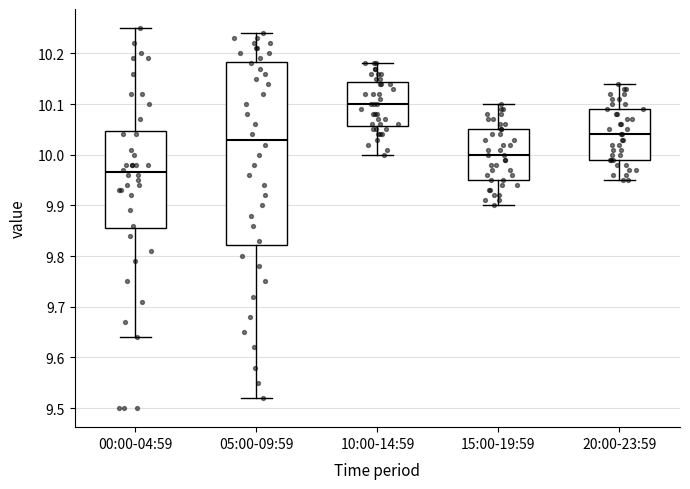

Reading left to right, read every box against the y-axis: the position of its median line, the range the box covers, and the ends of its whiskers. The values are not printed on the chart, so give them approximately, as read against the axis.

00:00-04:59: median 9.97, box 9.86 to 10.05, whiskers 9.64 to 10.25
05:00-09:59: median 10.03, box 9.82 to 10.18, whiskers 9.52 to 10.24
10:00-14:59: median 10.10, box 10.06 to 10.14, whiskers 10.00 to 10.18
15:00-19:59: median 10.00, box 9.95 to 10.05, whiskers 9.90 to 10.10
20:00-23:59: median 10.04, box 9.99 to 10.09, whiskers 9.95 to 10.14